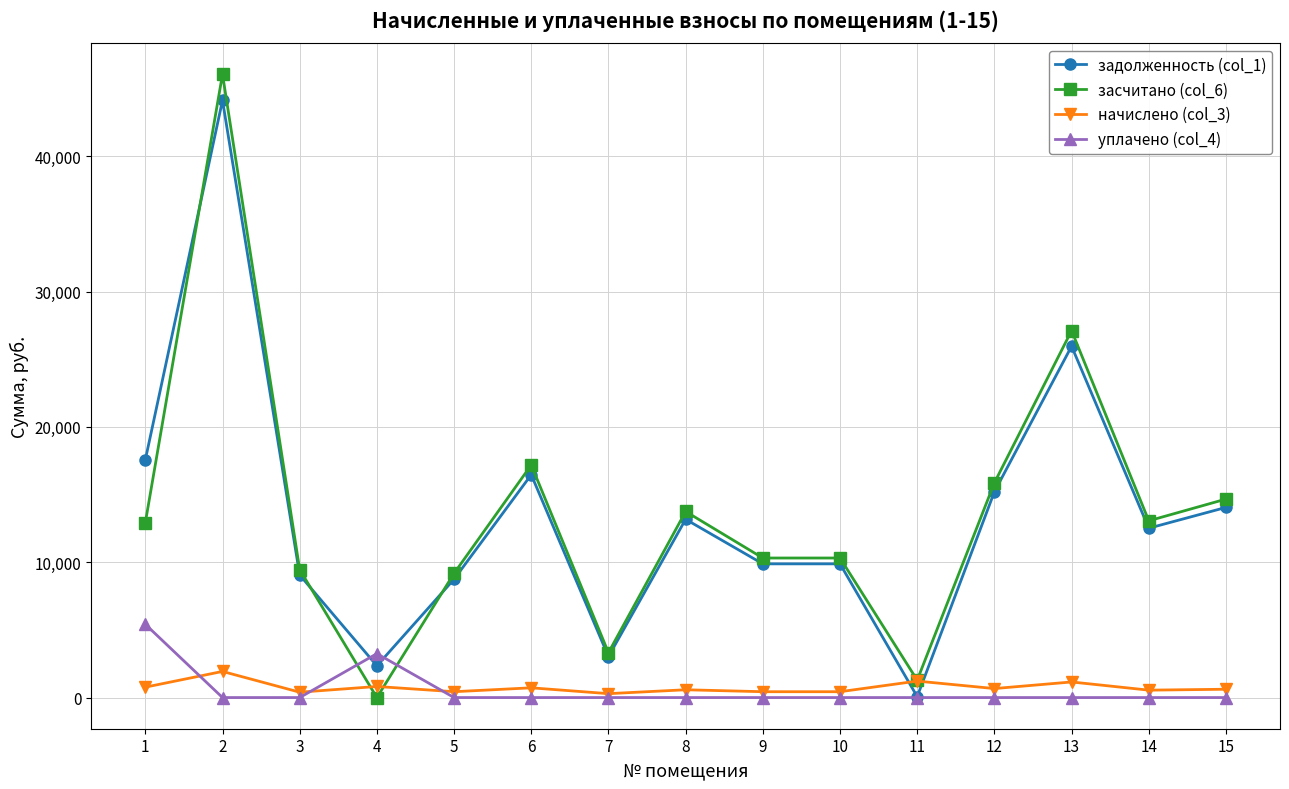

True or false: задолженность (col_1) and начислено (col_3) cross at least once.

True